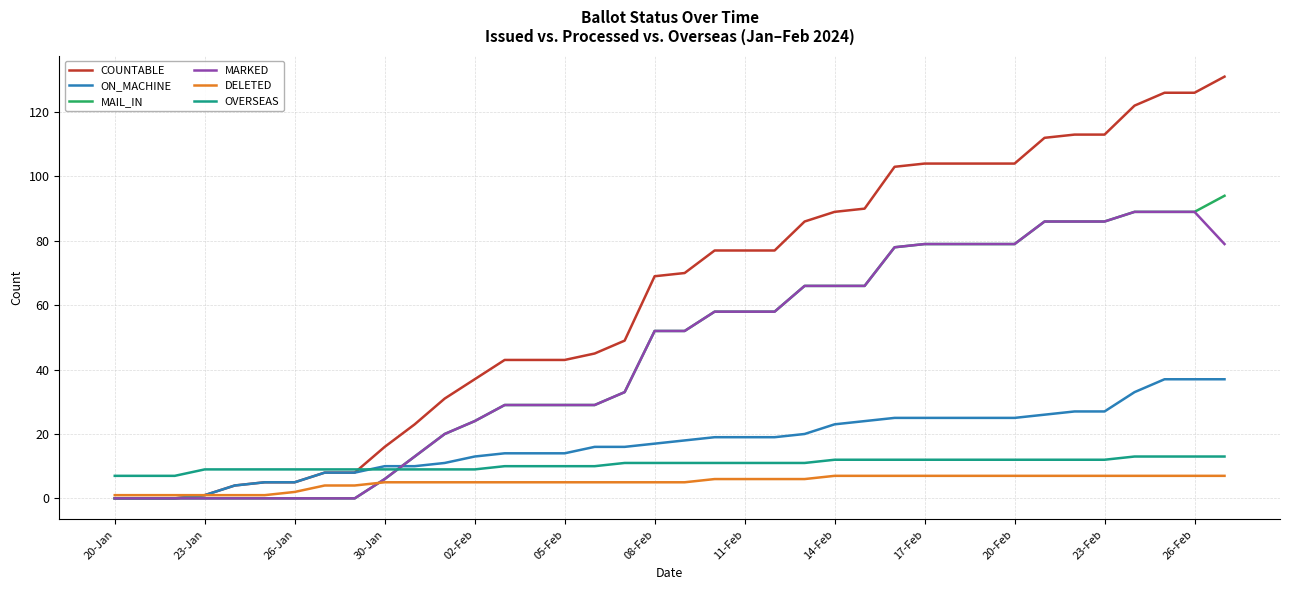

Which series has the widest spread of values?

COUNTABLE